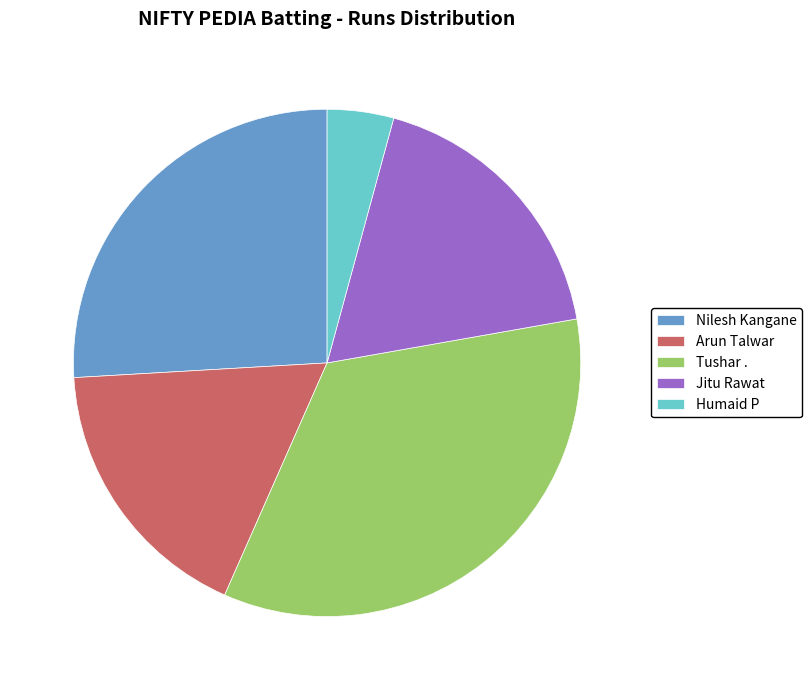

Is there a majority slice in this chart?

No